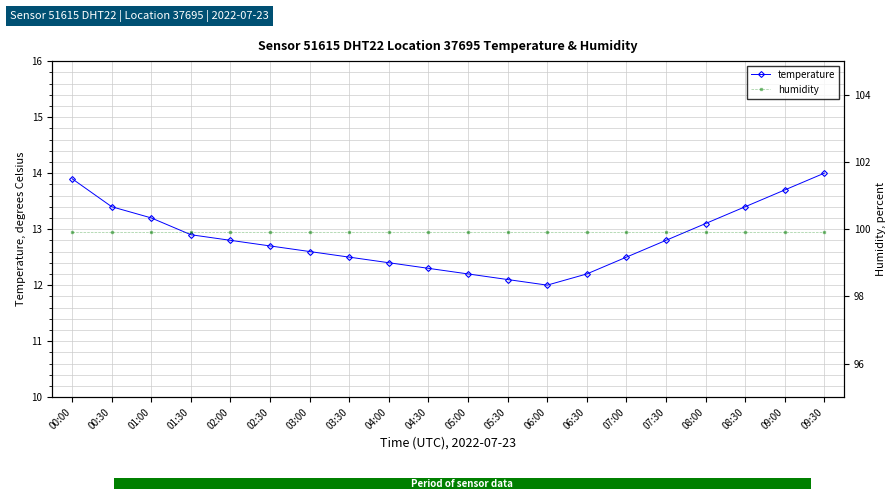

List the labels in order of humidity value, largest first.

00:00, 00:30, 01:00, 01:30, 02:00, 02:30, 03:00, 03:30, 04:00, 04:30, 05:00, 05:30, 06:00, 06:30, 07:00, 07:30, 08:00, 08:30, 09:00, 09:30